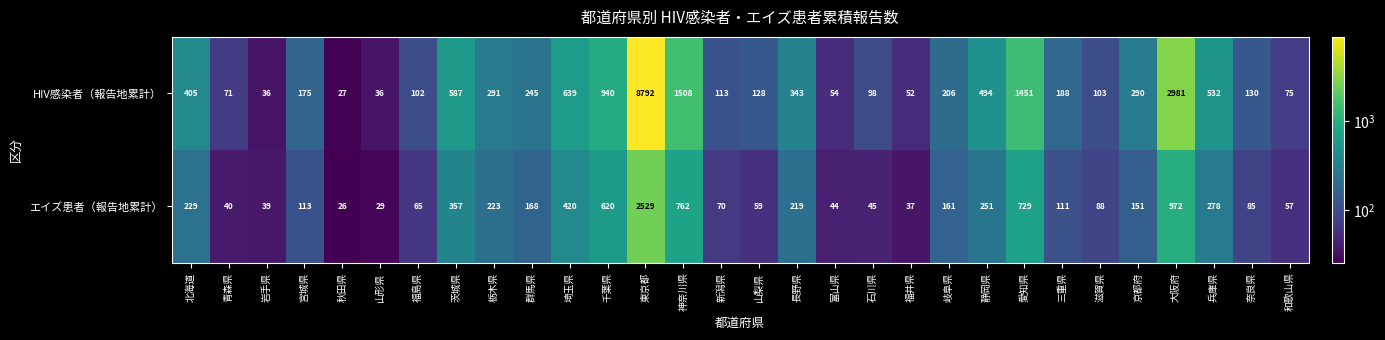

At how many categories does at least one series exceed 8767?

1